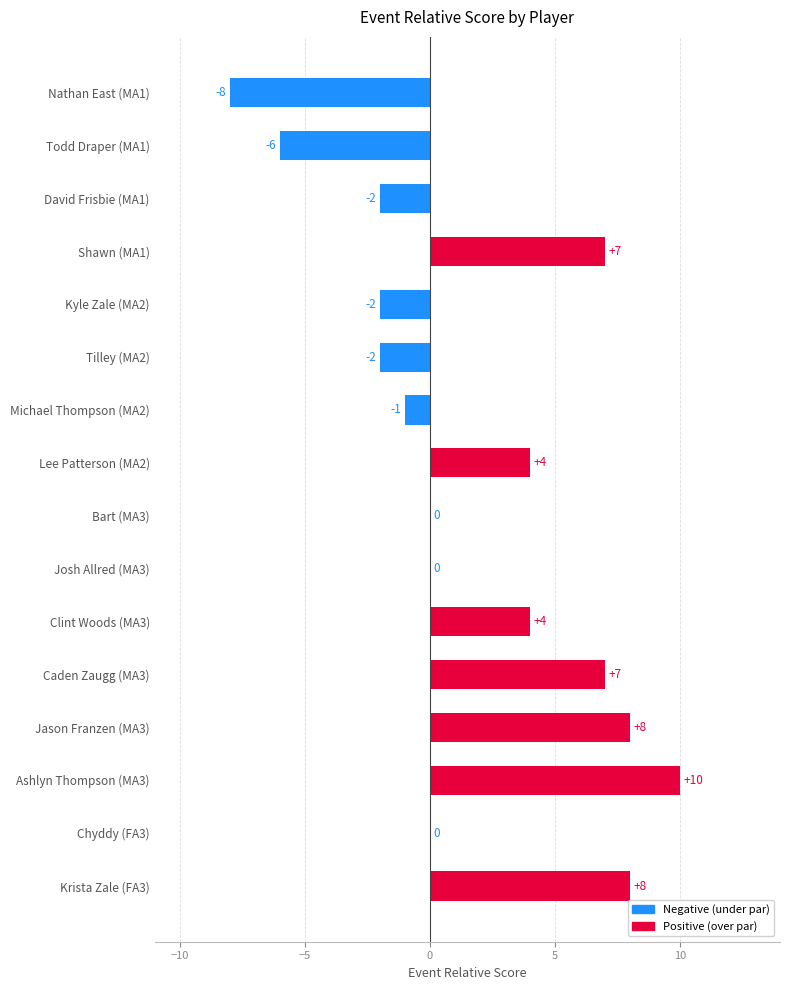

What is the sum of all values?

27